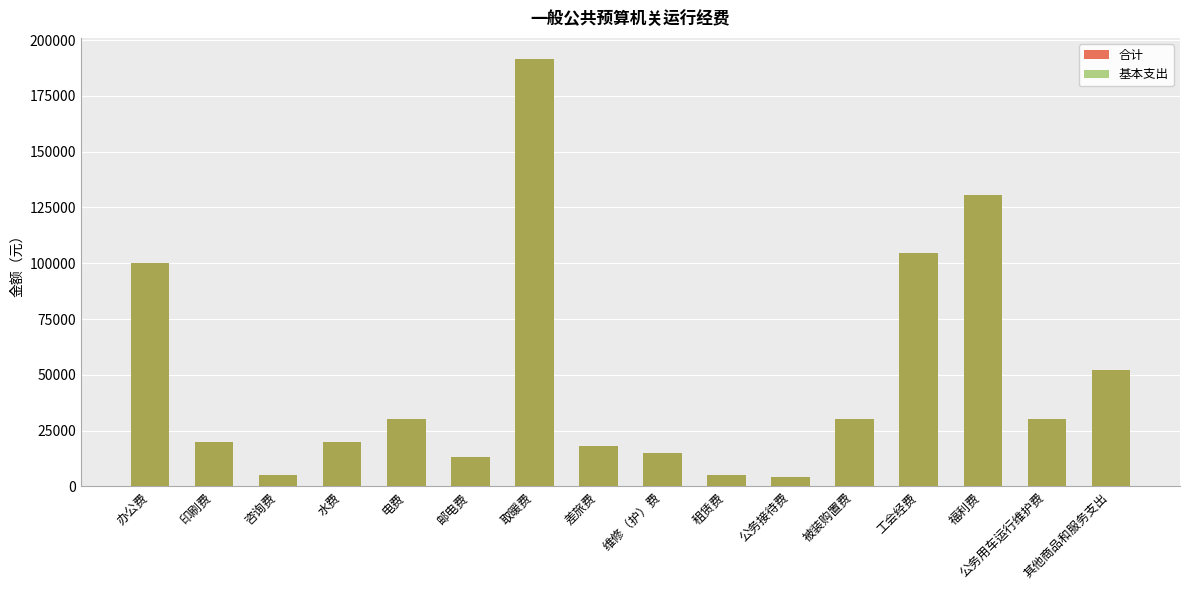

Read the 合计 value at 租赁费.

5000.0